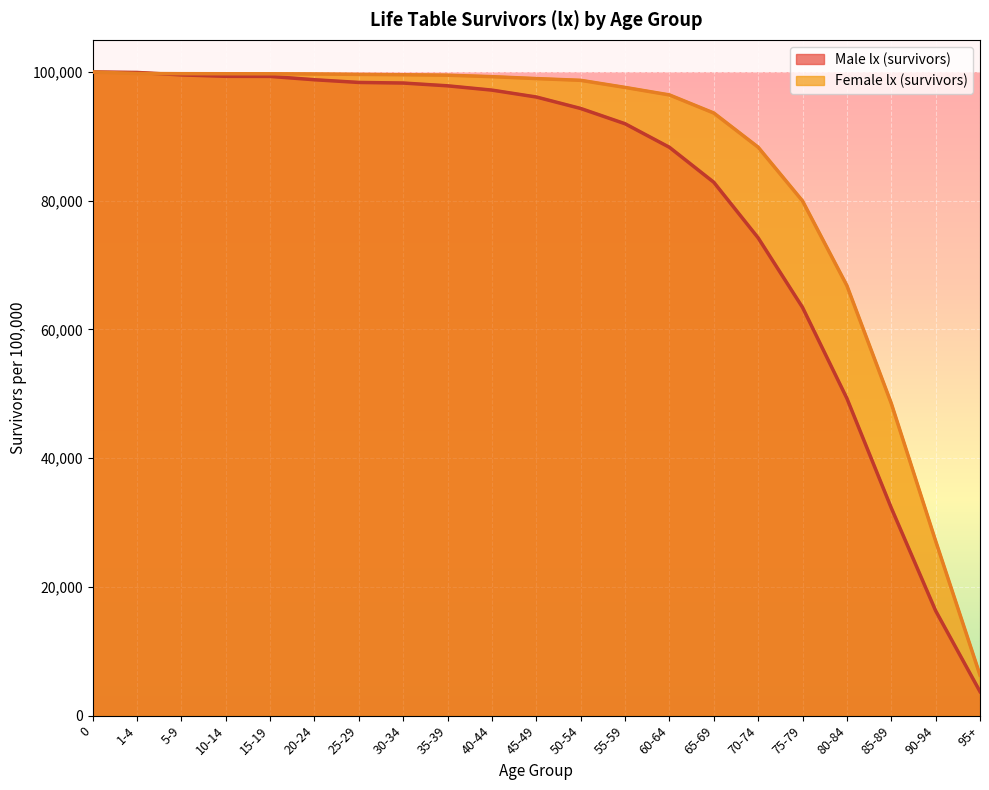

At which category does the chart reach its minimum across all series?

95+